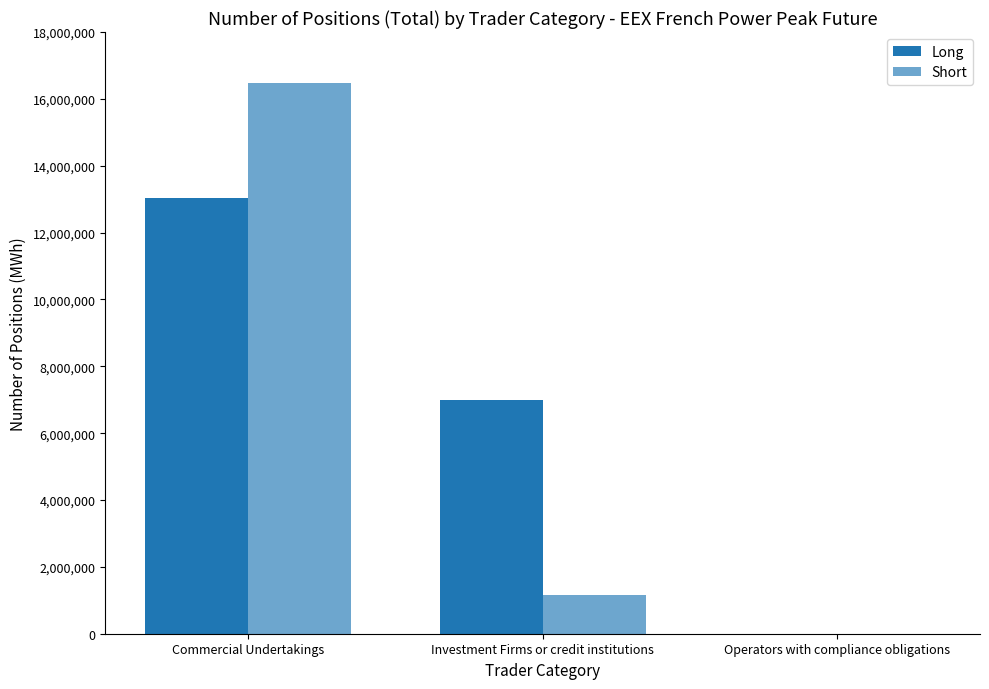

How many positive values does the Short series have?

2